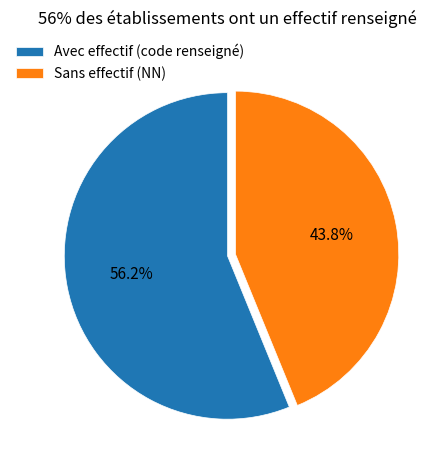

Does any single category account for the majority?

Yes